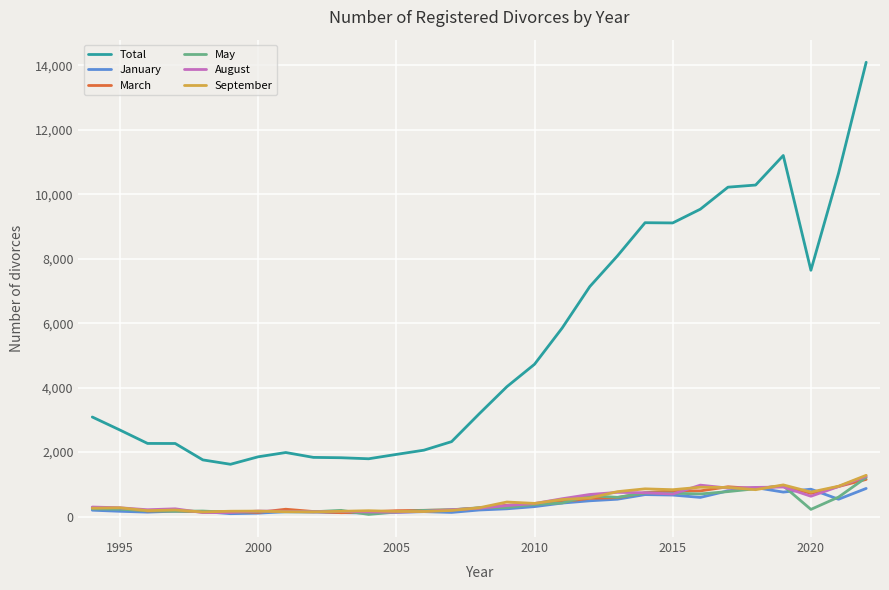

Which series has the largest range (max minus min)?

Total